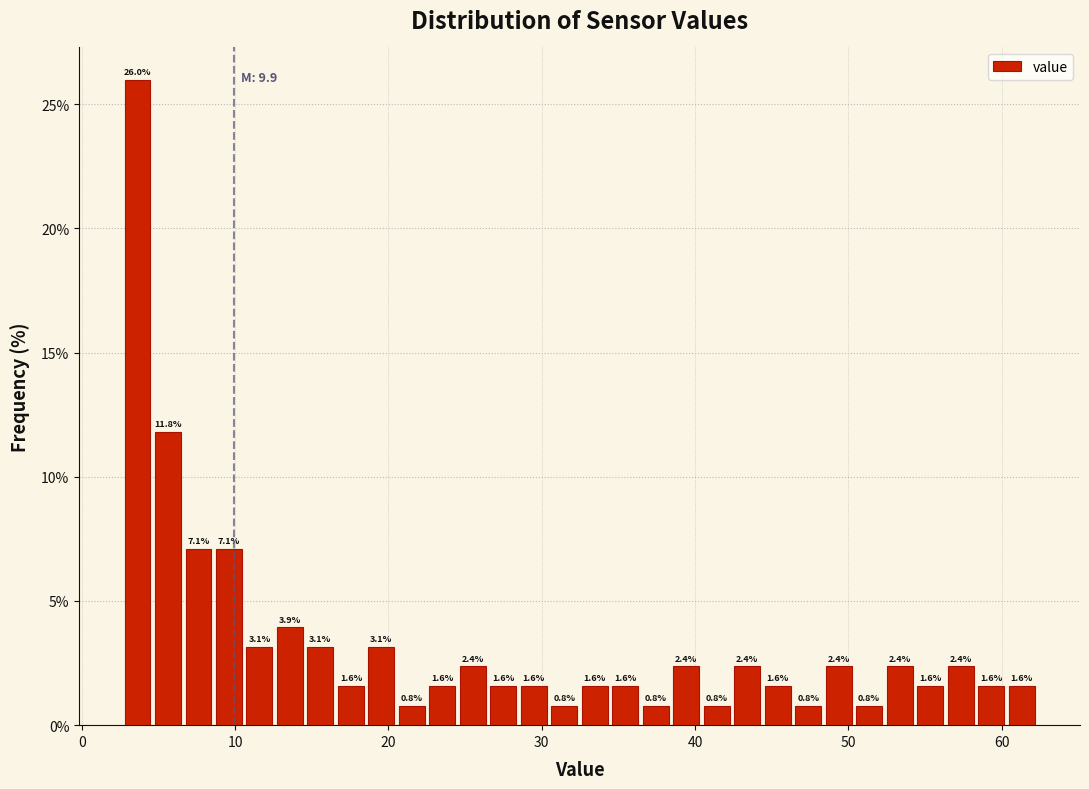

Around what value on the x-axis is the tallest bar? Give the approximate position of its centre, as read against the axis.

4